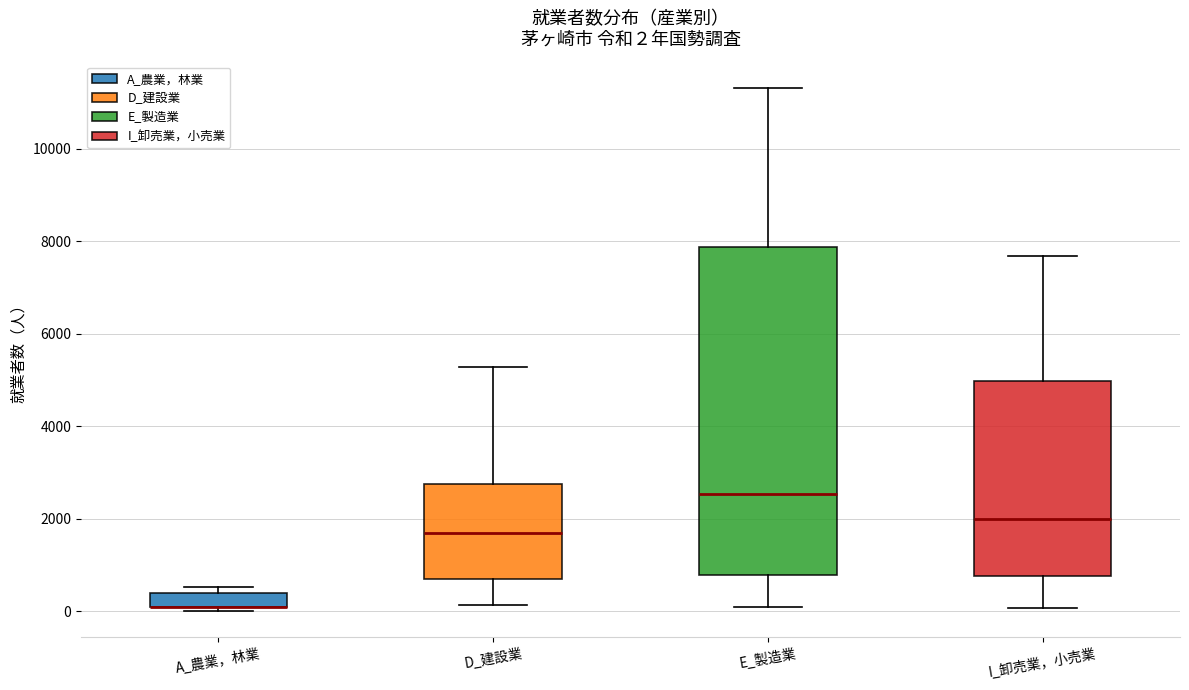

Comparing the boxes themselves (not the whiskers), which one is the tallest?

E_製造業